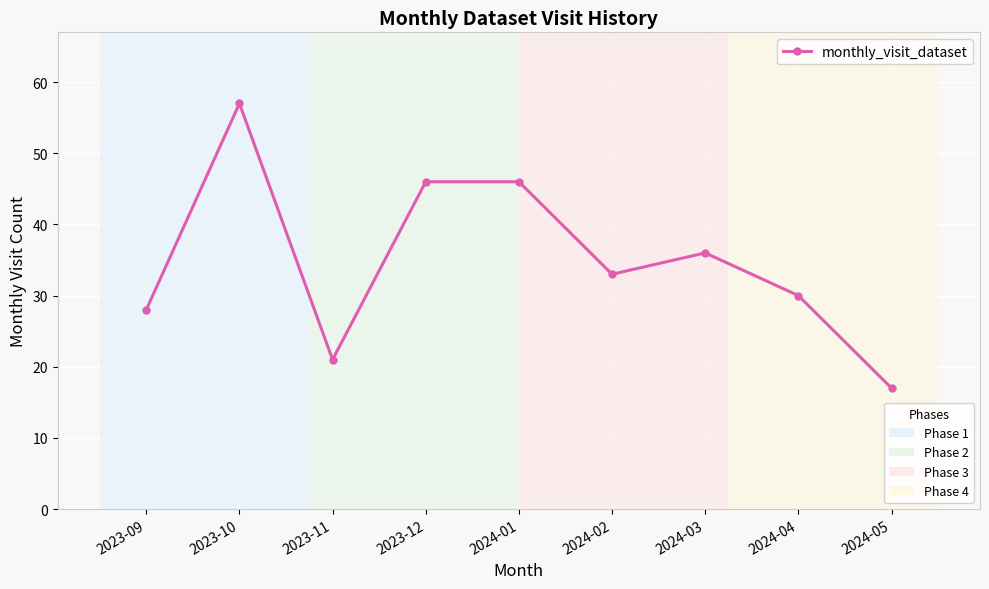

What is the change in value from 2024-01 to 2024-05?

-29